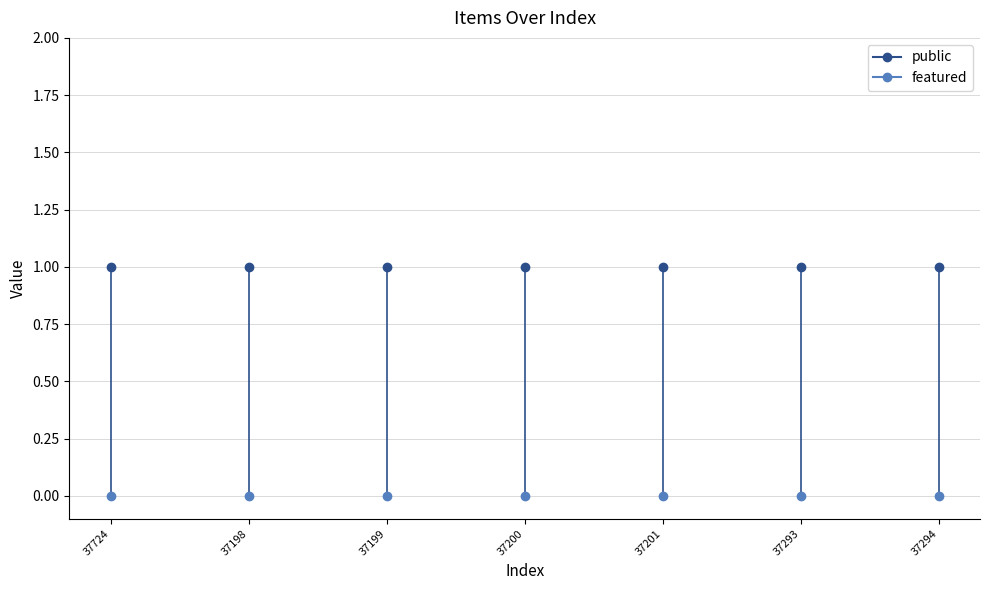

At how many categories does at least one series exceed 0?

7